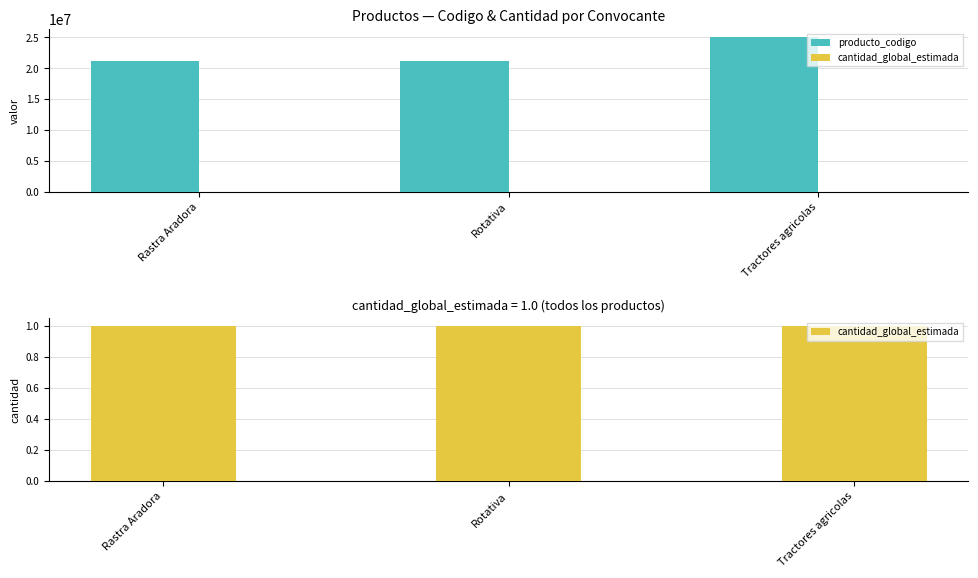

Reading left to right, extract all data points from this chart.

producto_codigo: Rastra Aradora=21101501	Rotativa=21101501	Tractores agricolas=25101901
cantidad_global_estimada: Rastra Aradora=1	Rotativa=1	Tractores agricolas=1